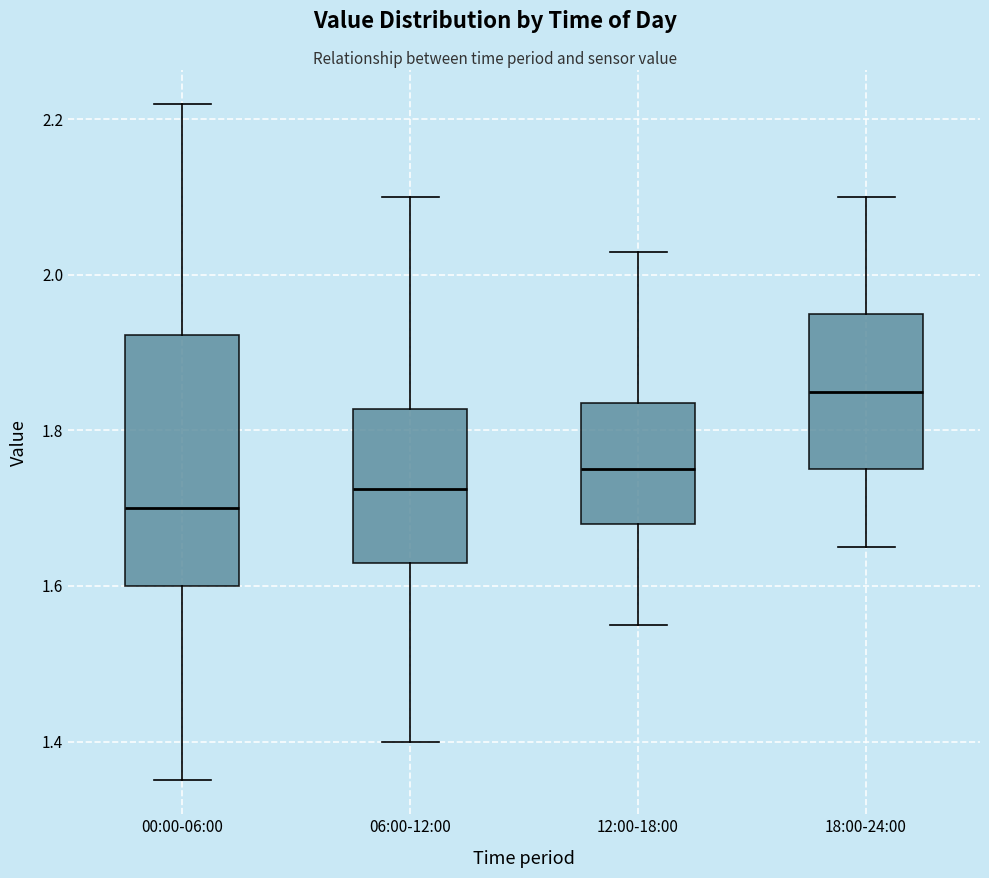

Where is the lower edge of the box for 18:00-24:00 on the y-axis? The values are not printed on the chart, so give them approximately, as read against the axis.

1.76